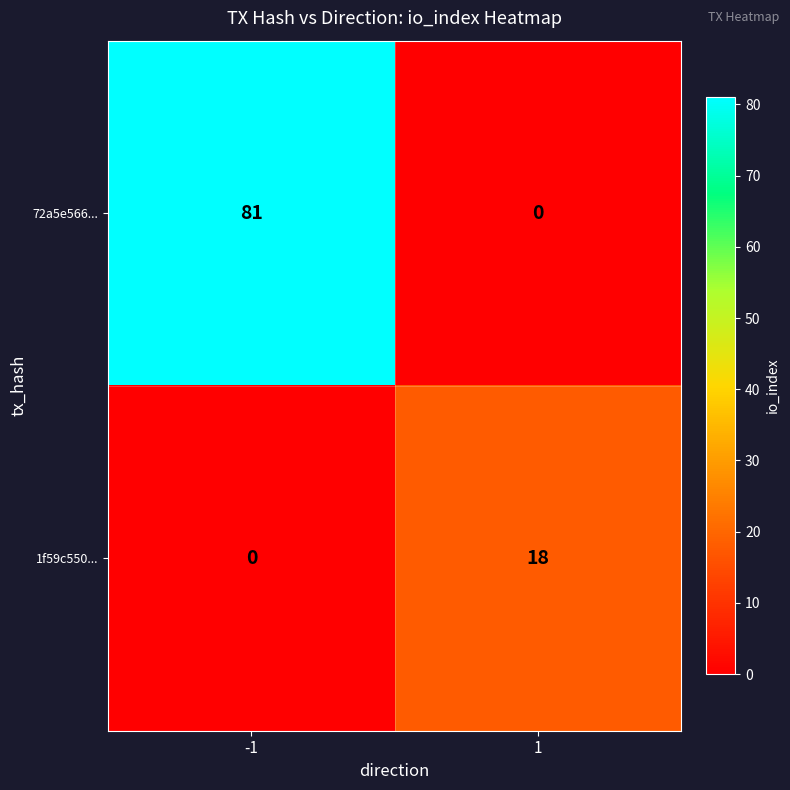

Rank the series by their average value, from highest to lowest.

72a5e566..., 1f59c550...